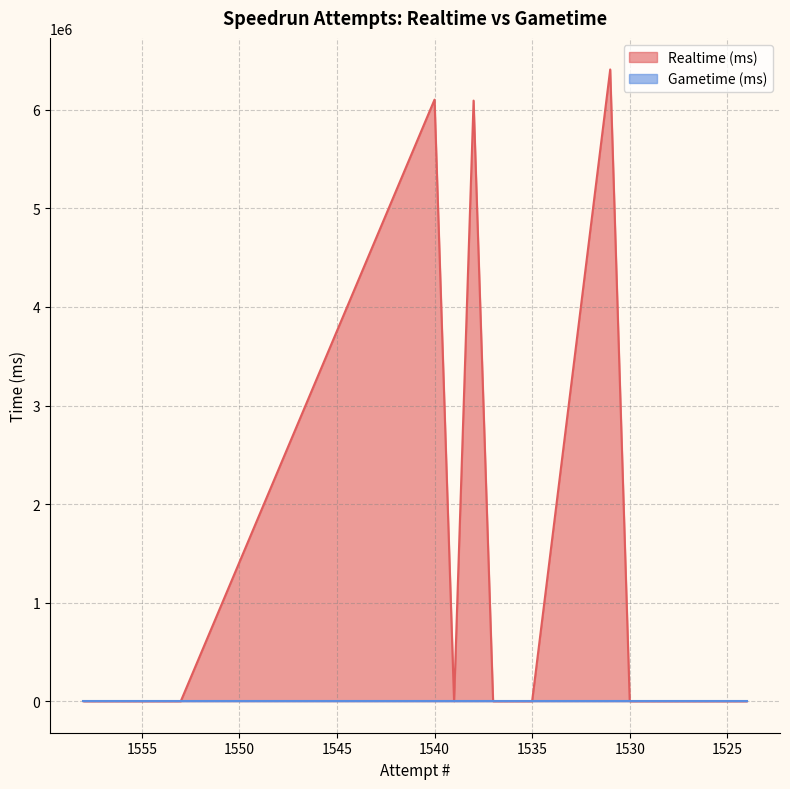

The chart shows a value of -2457582 at 1535. True or false?

False